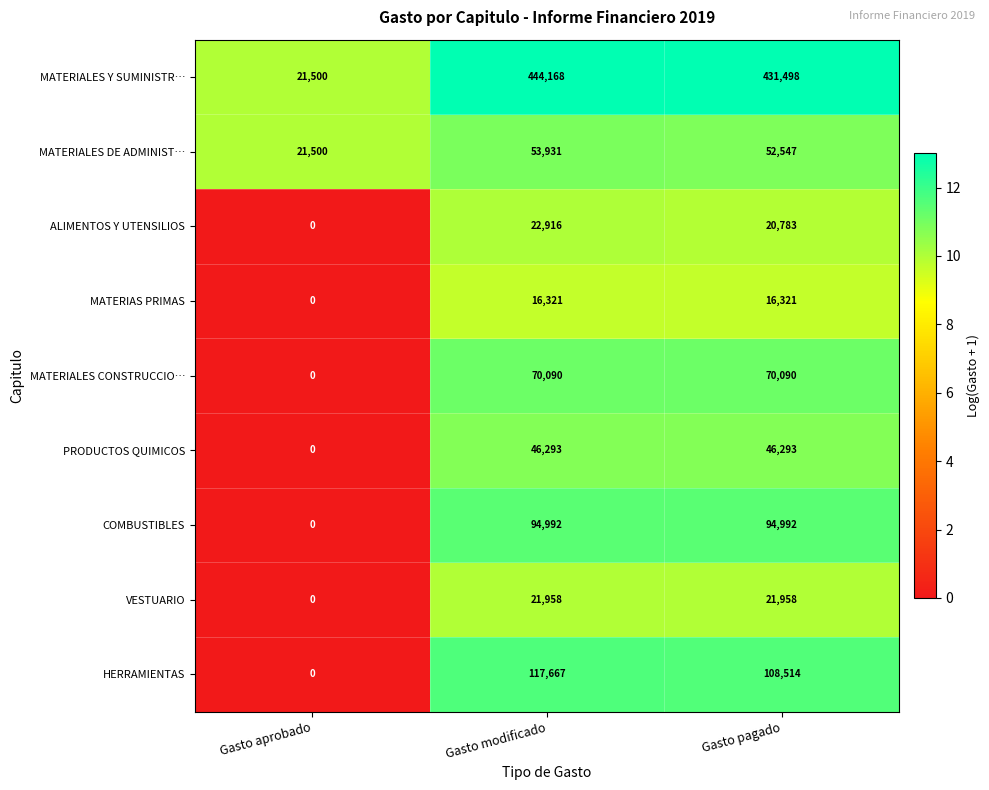

Which label corresponds to the largest value in the chart?

Gasto modificado